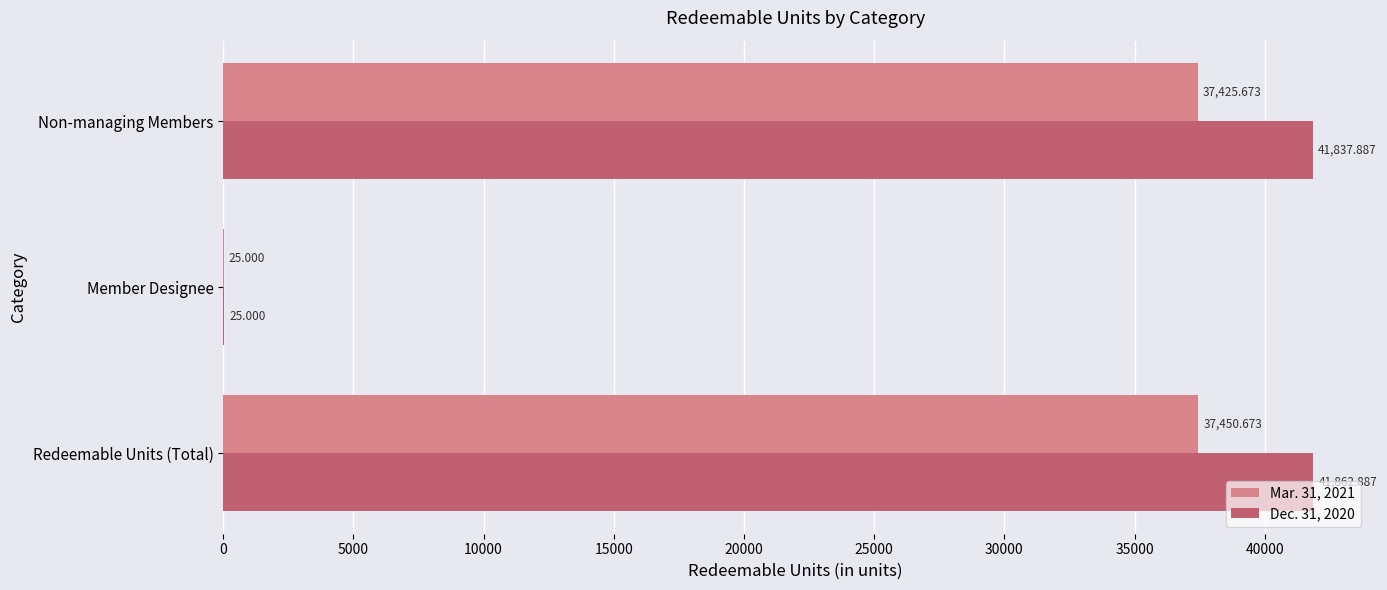

Where is Dec. 31, 2020 nearest to the value 20943?

Non-managing Members